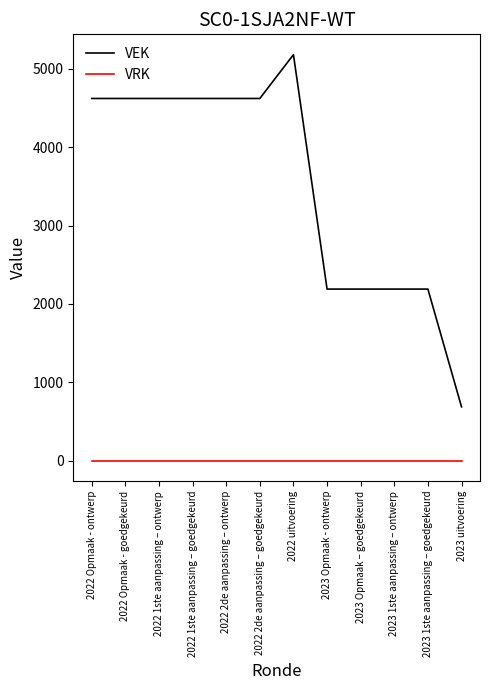

The value of VEK at 2022 Opmaak - ontwerp is 4621. True or false?

True